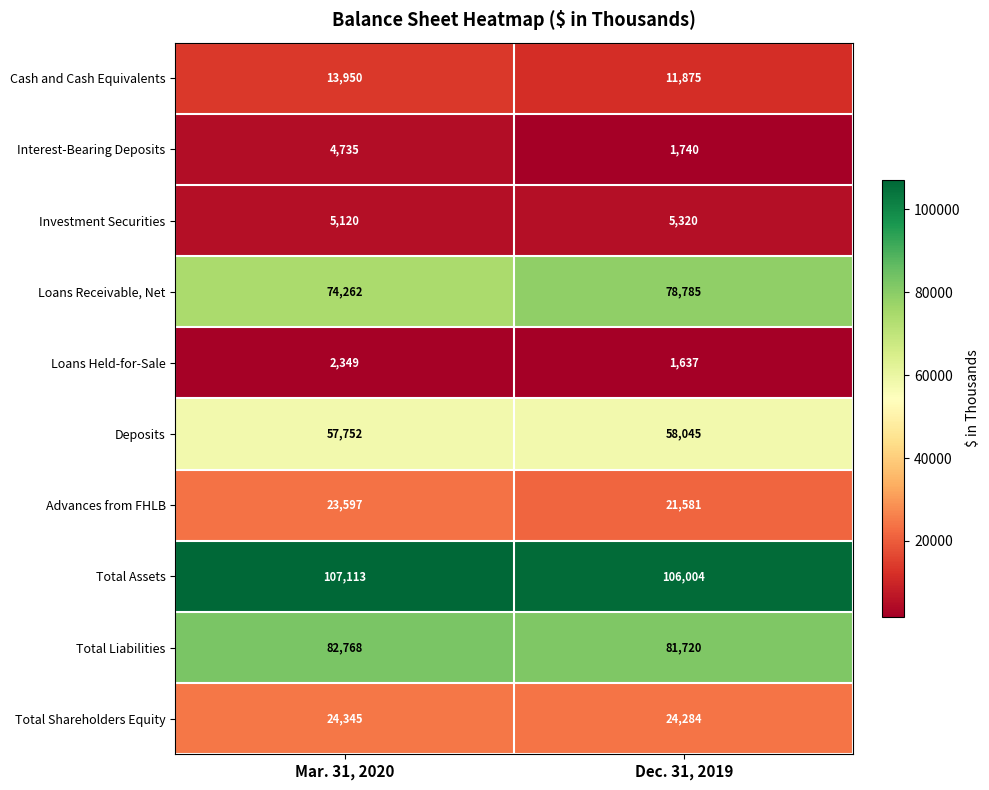

At which label is Total Assets closest to 106558?

Dec. 31, 2019